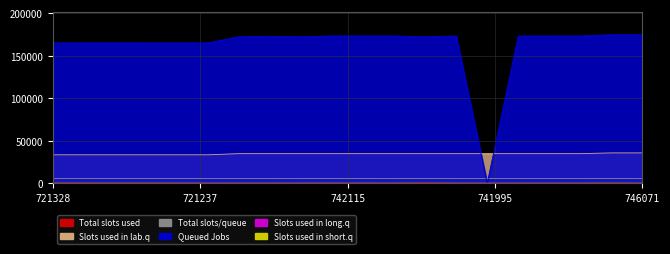

True or false: Slots used in short.q and Queued Jobs cross at least once.

True